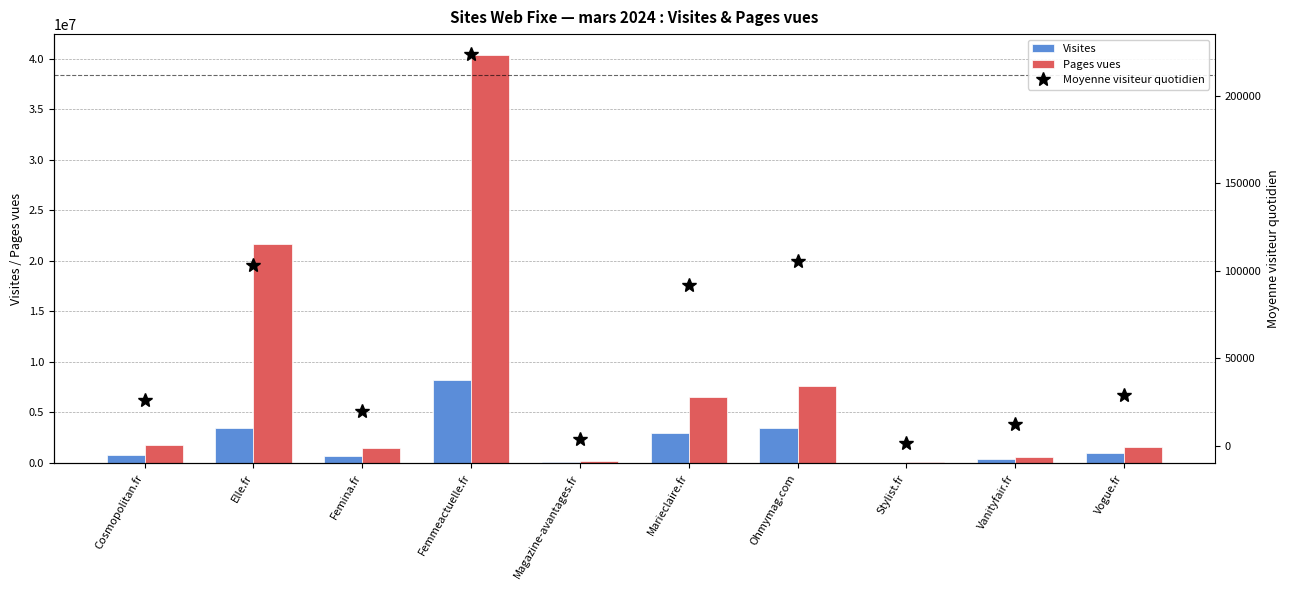

The Visites series shows 1505180 at Elle.fr. True or false?

False